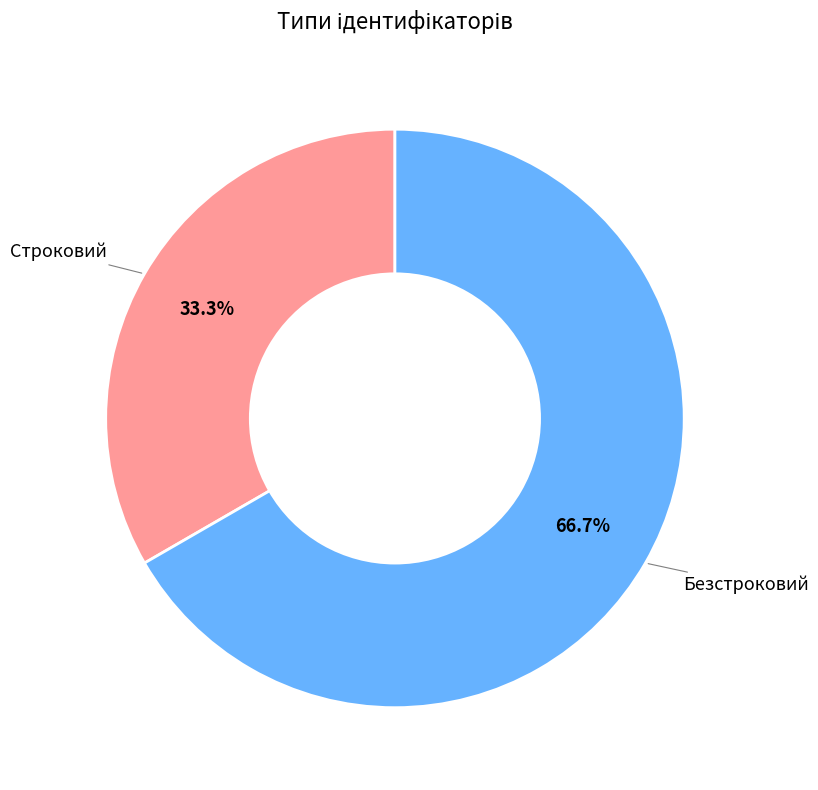

Is Строковий the majority of the pie?

No